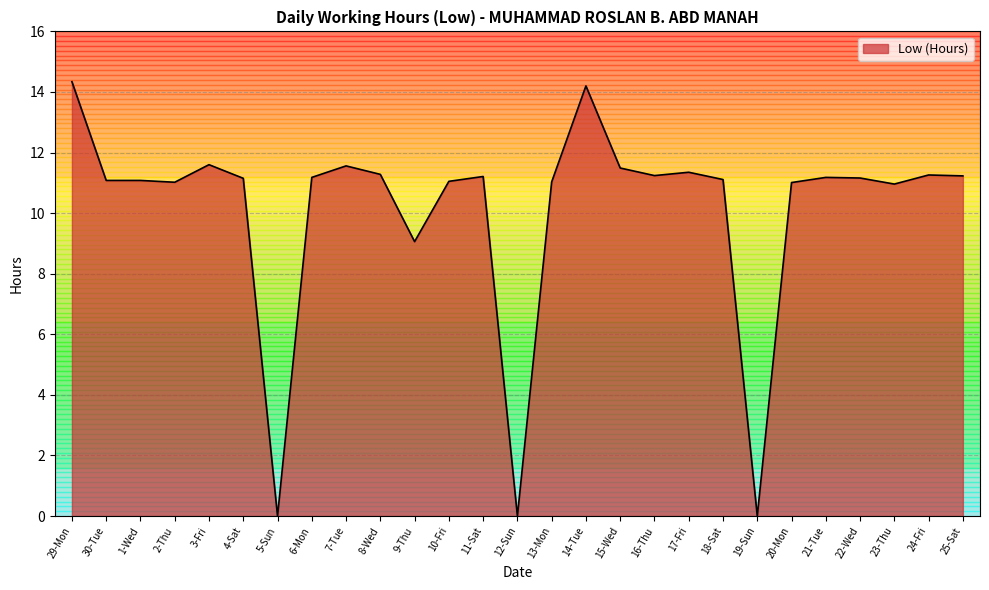

At which label does the data first exceed 11?

29-Mon